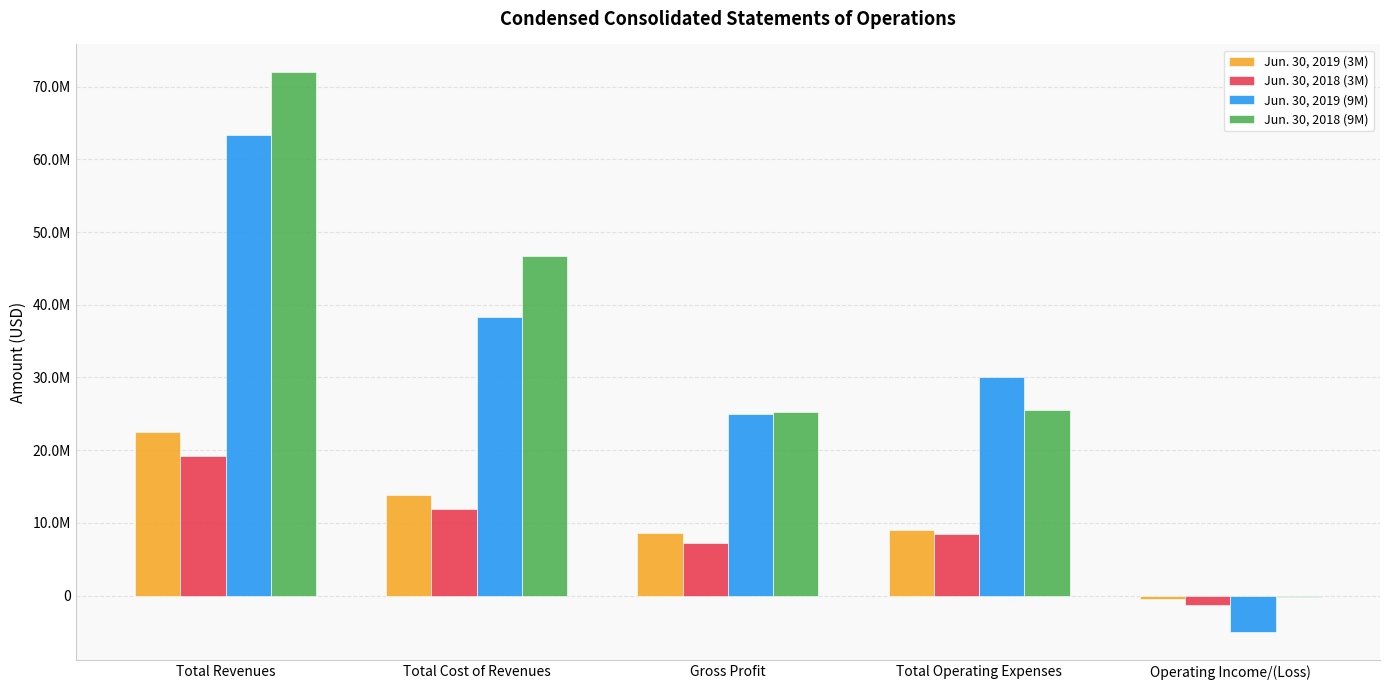

Are the bars grouped side by side (vs. stacked)?

Yes